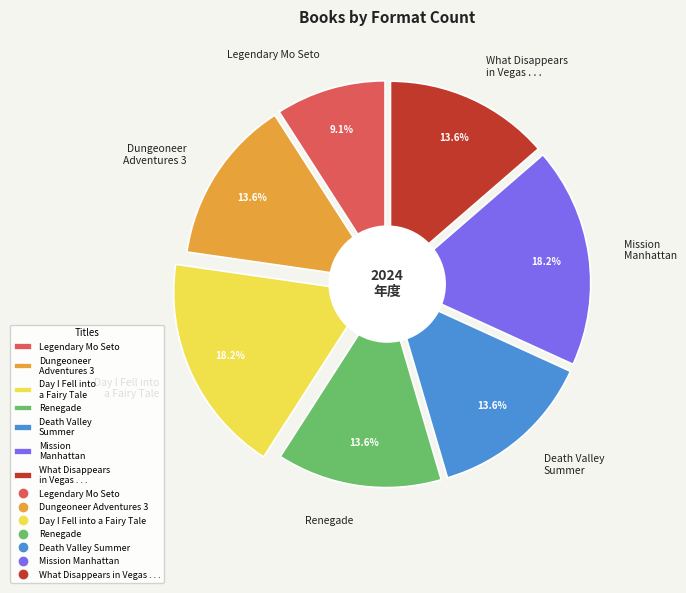

How many slices are in this pie chart?

7